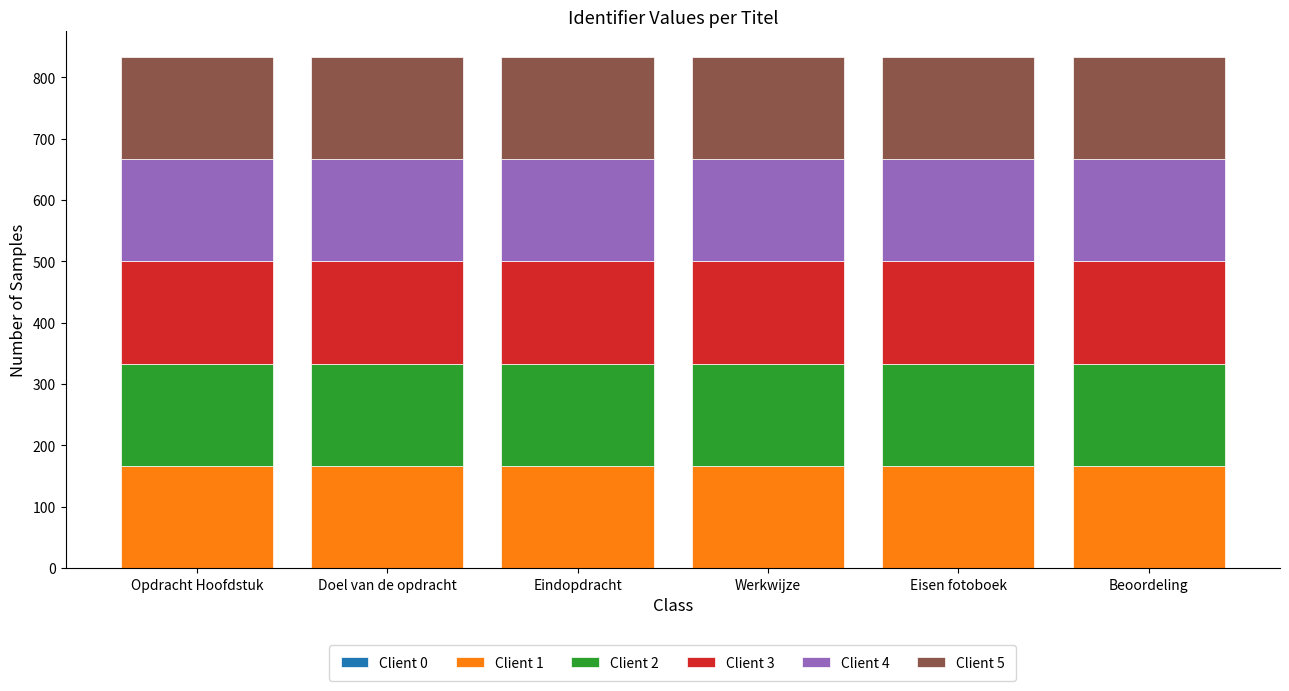

What is the lowest value of the Client 1 series?

166.7